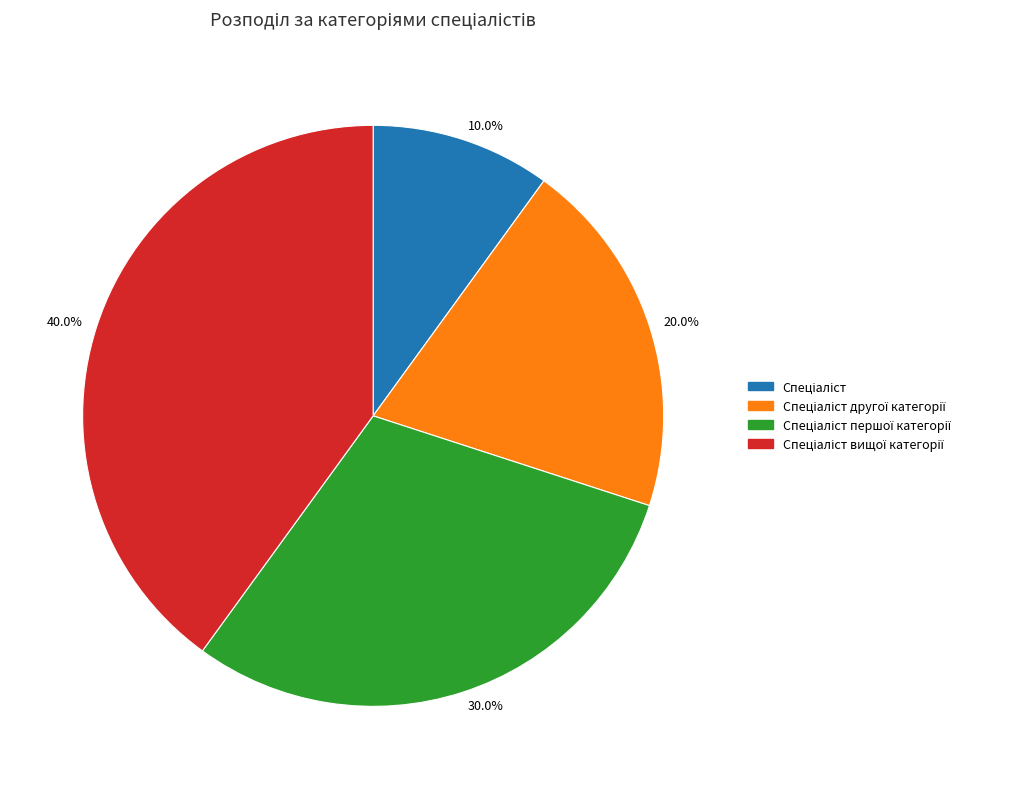

Is there a majority slice in this chart?

No